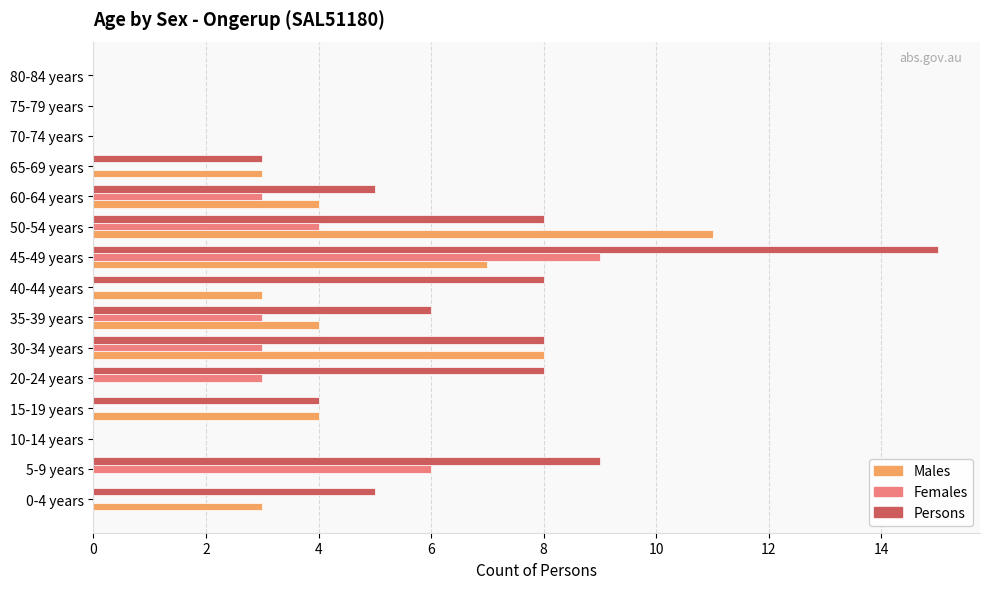

Which series has the largest total across all categories?

Persons